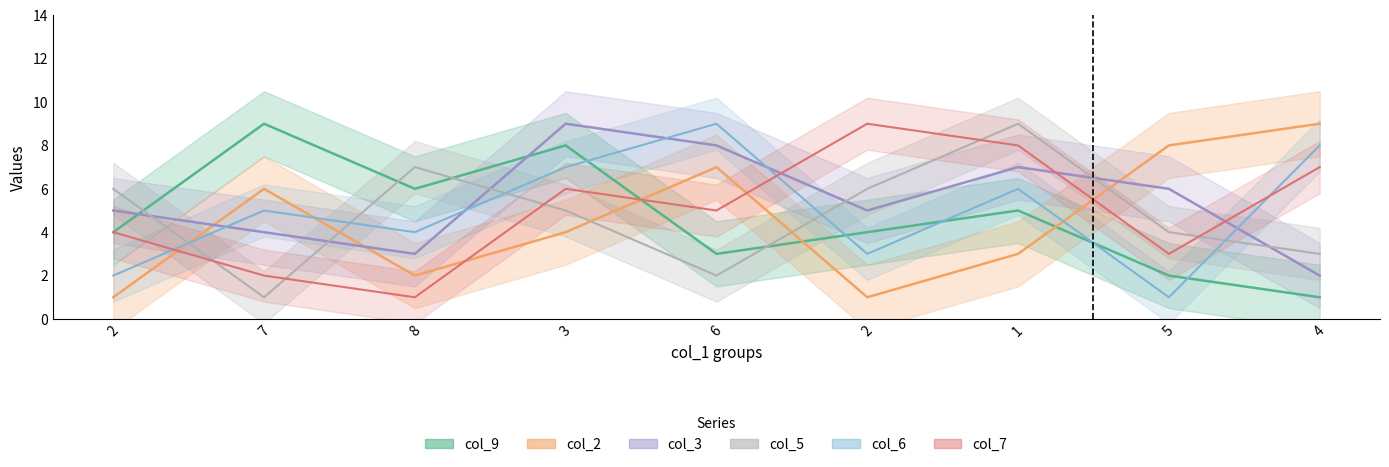

At how many categories does at least one series exceed 8?

6